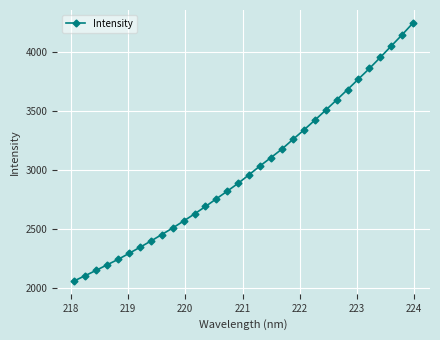

What is the value of the 23rd point from the left?

3423.6